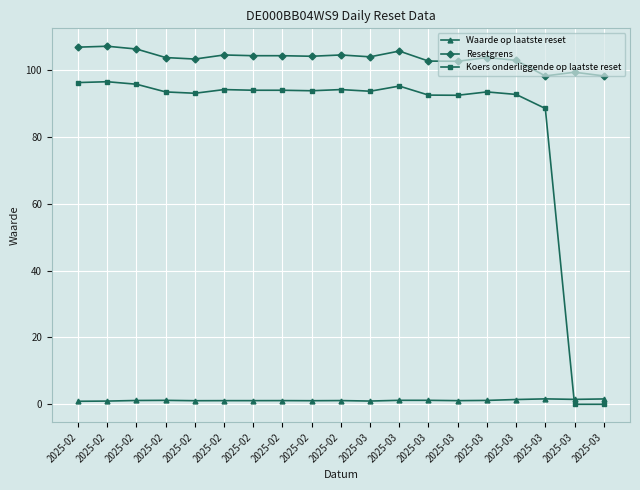

How many lines are shown in the chart?

3